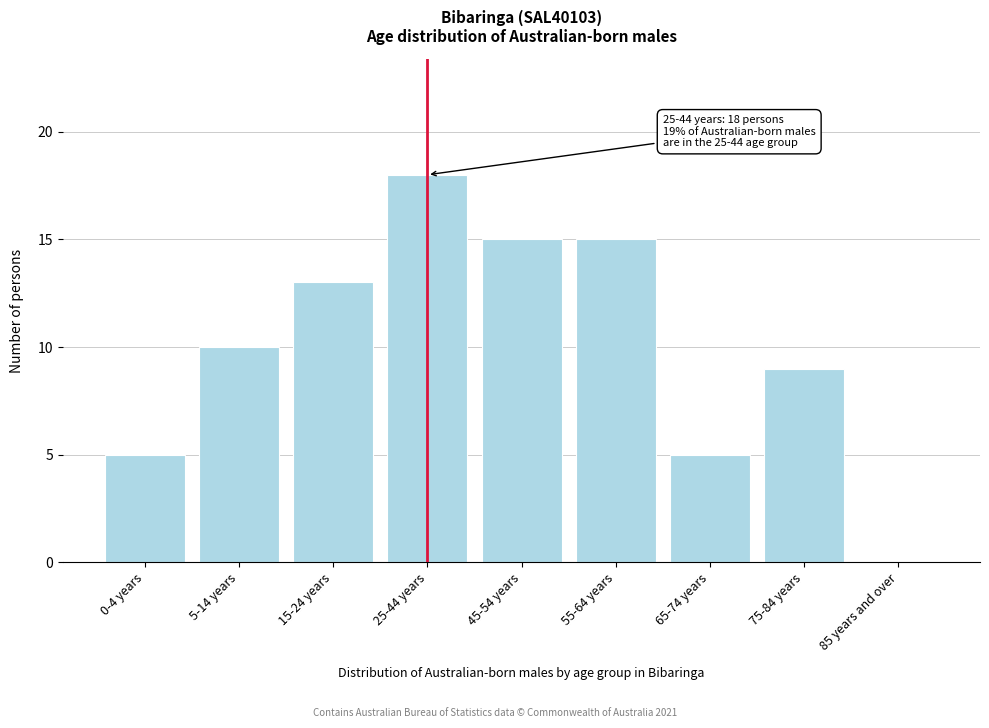

Reading right to left, list all the values displayed in this chart.

85 years and over=0	75-84 years=9	65-74 years=5	55-64 years=15	45-54 years=15	25-44 years=18	15-24 years=13	5-14 years=10	0-4 years=5